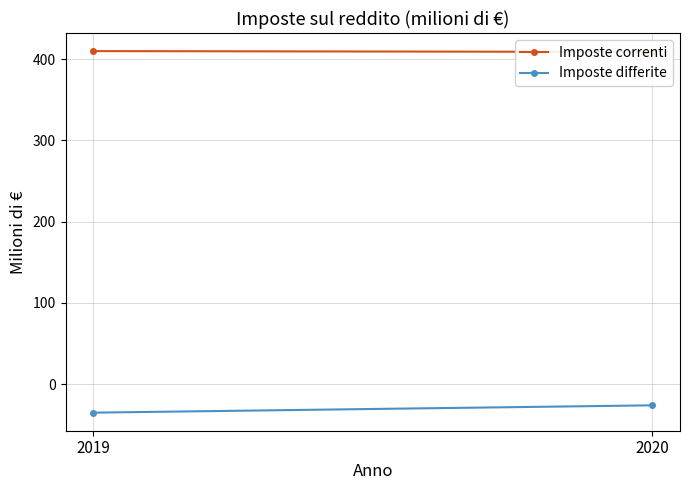

Where is Imposte correnti nearest to the value 409?

2020